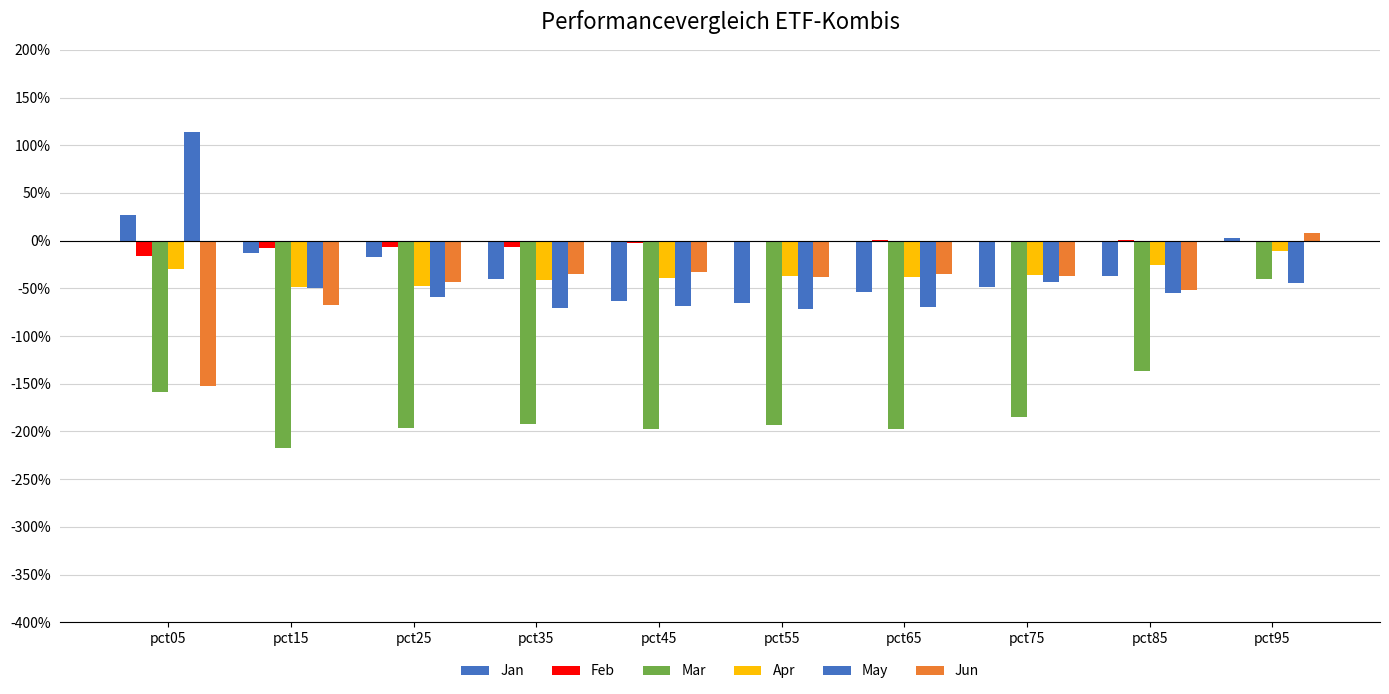

At which category does the chart reach its peak across all series?

pct05